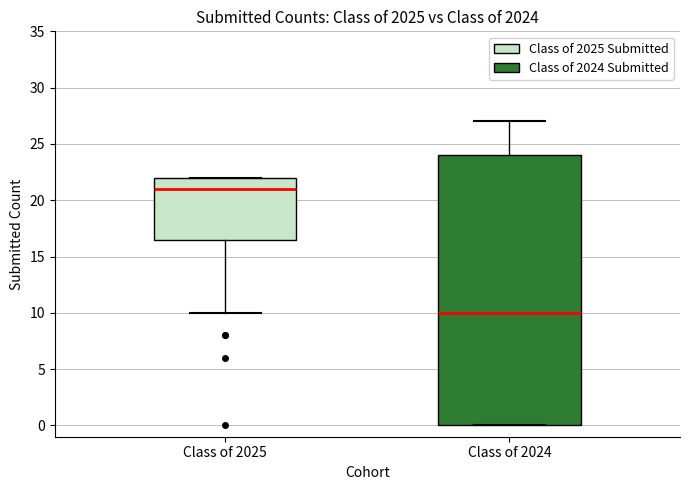

Where is the upper edge of the box for Class of 2025 on the y-axis? The values are not printed on the chart, so give them approximately, as read against the axis.

22.0